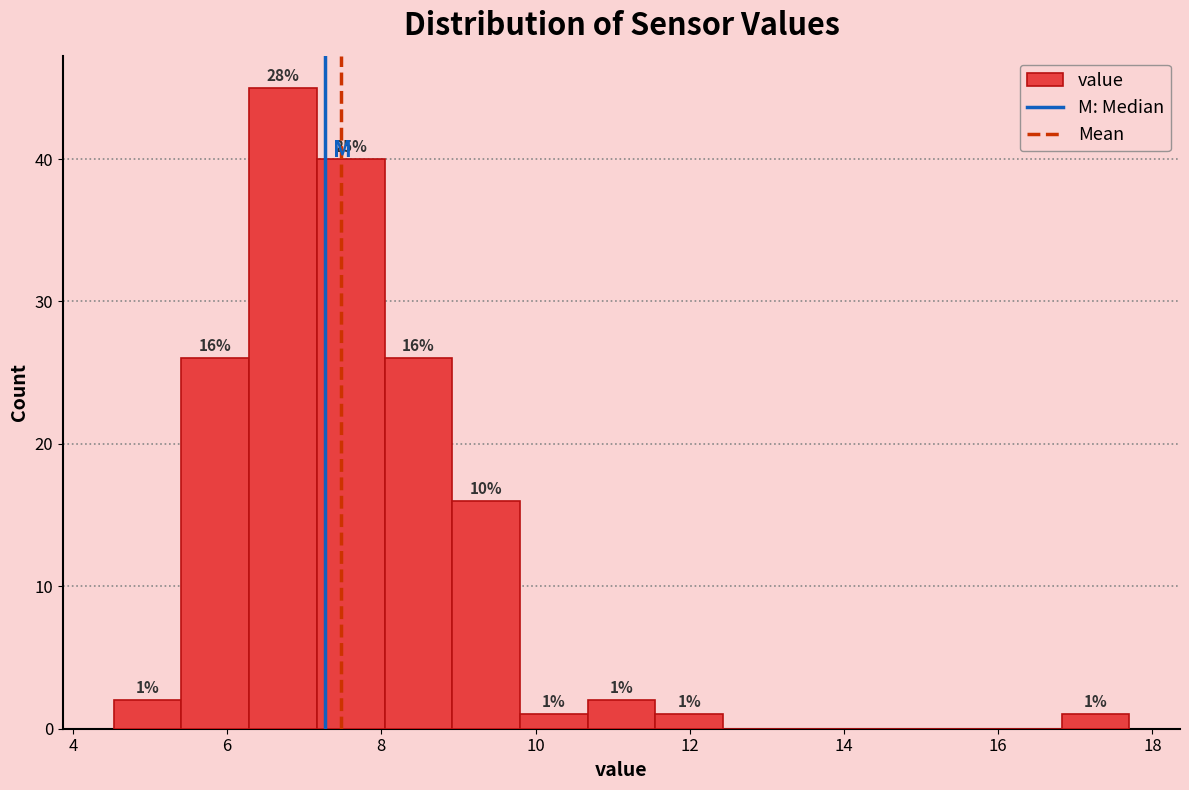

Which range on the x-axis has the tallest bar?

6.2 to 7.2